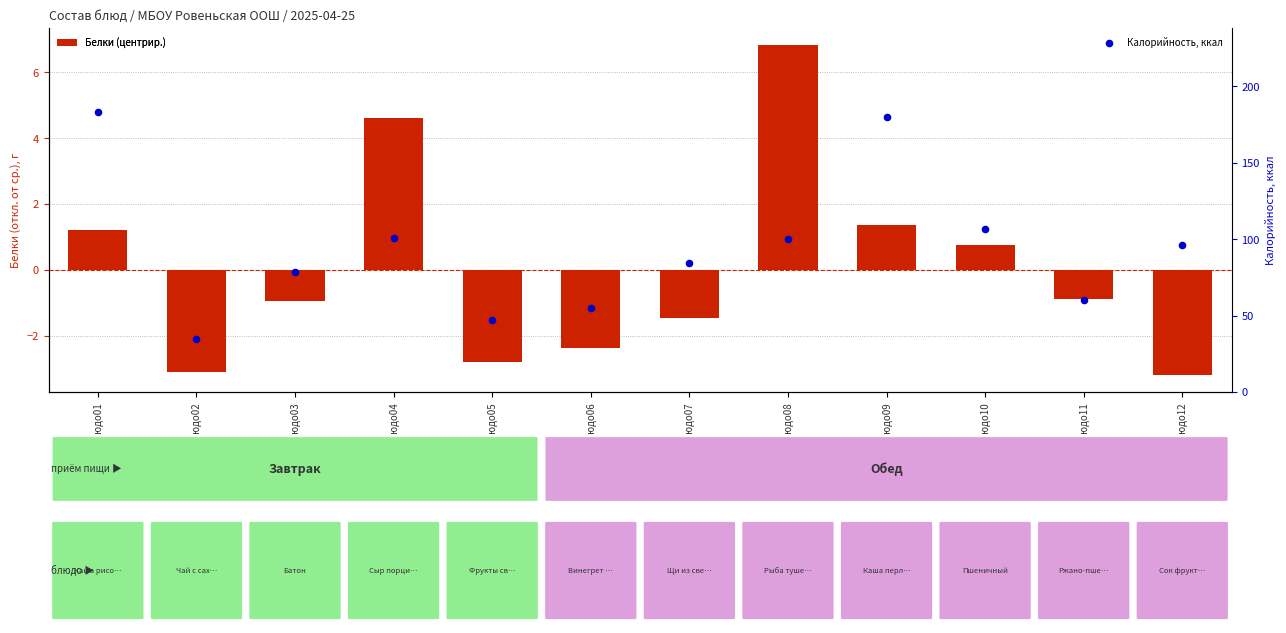

Is the value of Калорийность, ккал at Блюдо03 greater than the value of Белки (центрир.) at Блюдо03?

Yes